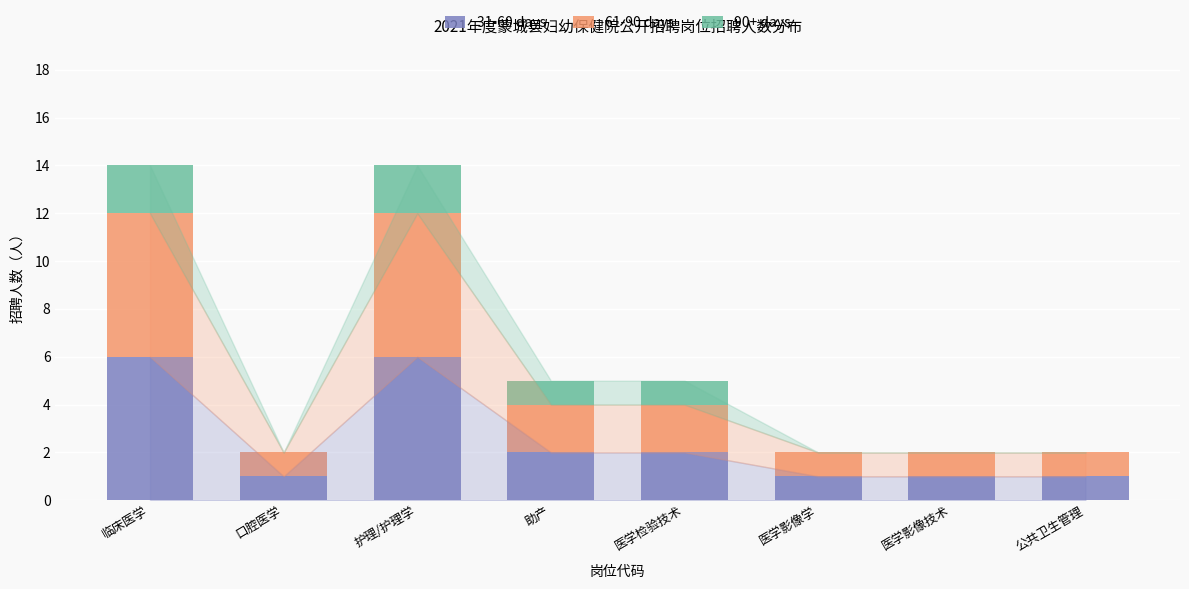

The 31-60 days series shows 4 at 临床医学. True or false?

False